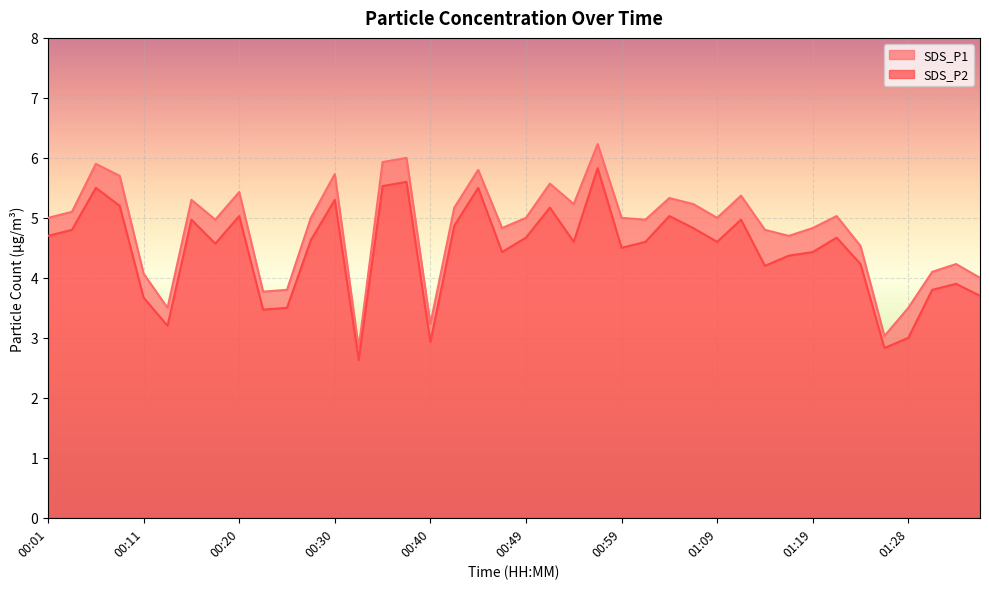

At which category does the chart reach its peak across all series?

00:57